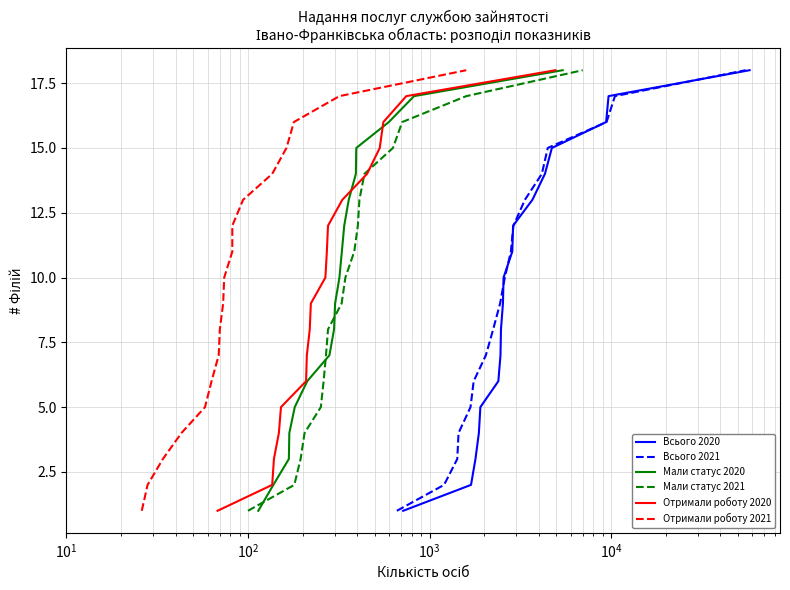

What is the maximum value for Мали статус 2021?

18